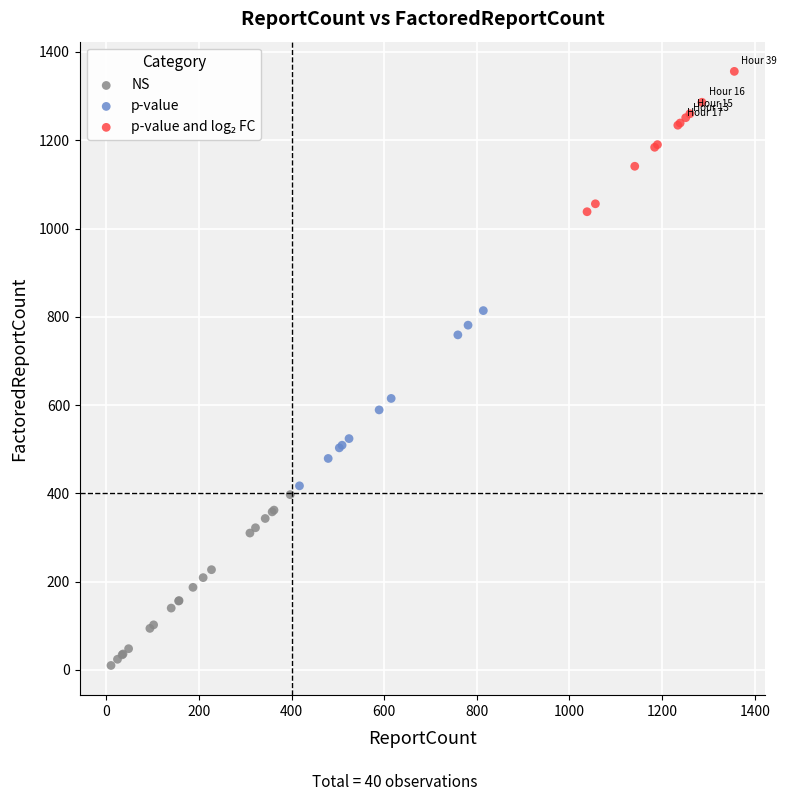

Which series reaches the minimum Y coordinate?

NS